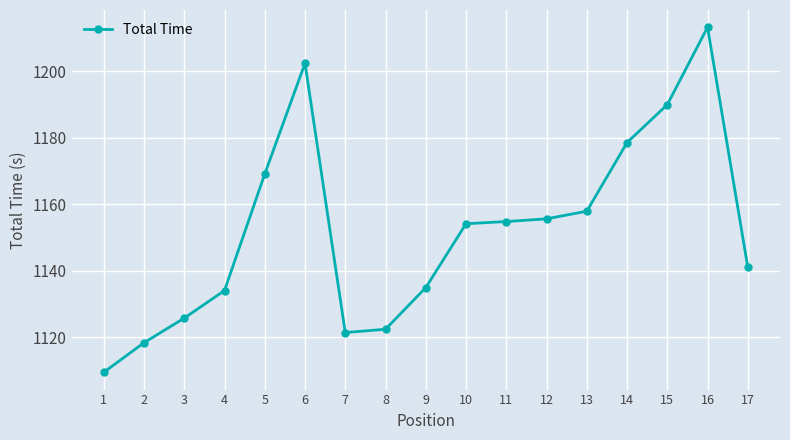

What is the minimum value shown in the chart?

1109.4